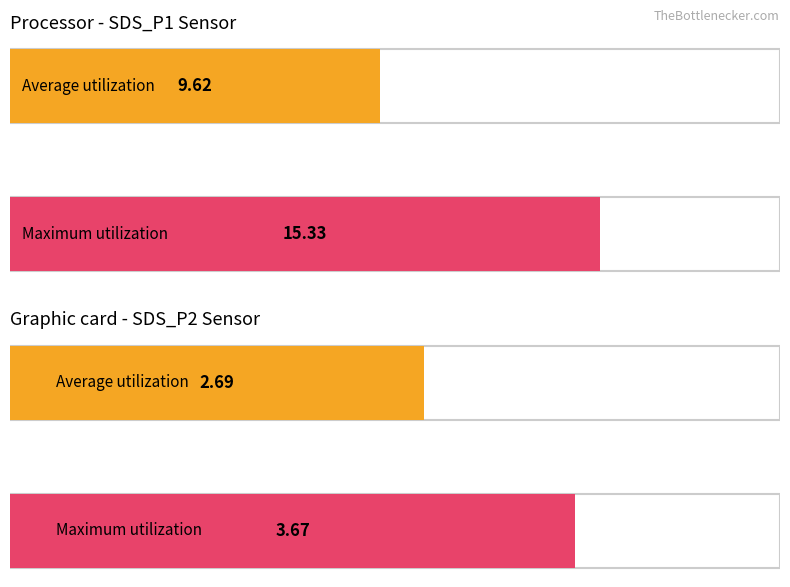

Does the chart contain any negative values?

No